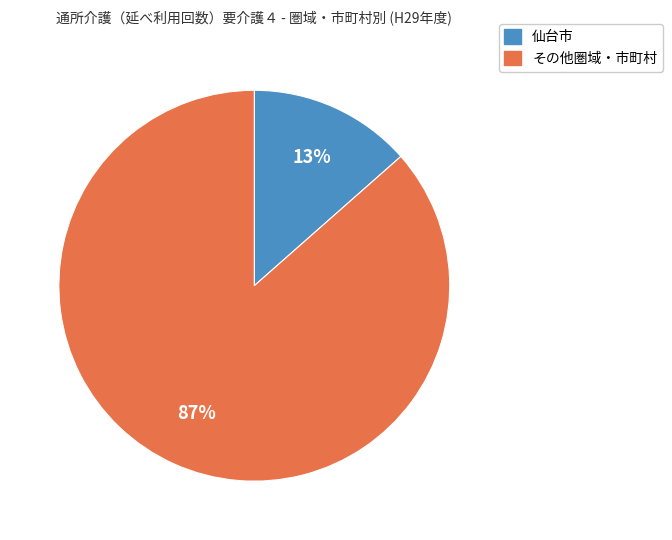

The 仙台市 slice represents 13% of the pie. True or false?

True